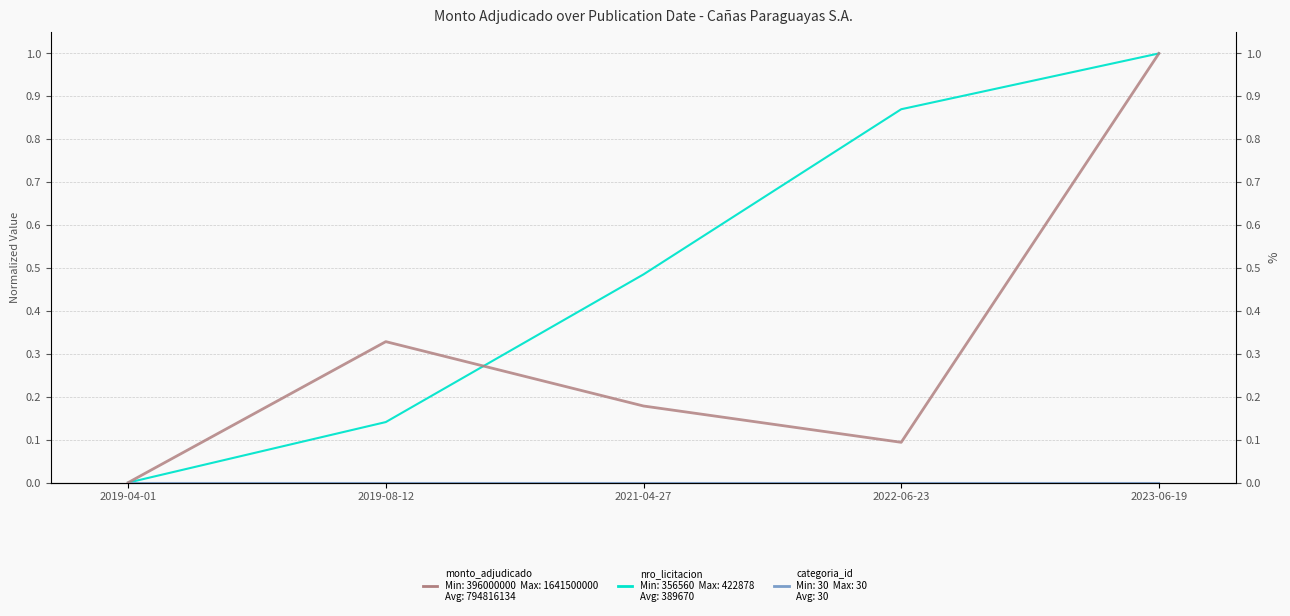

Reading left to right, what are all the values shown in this chart?

nro_licitacion: 2019-04-01=0.0	2019-08-12=0.1	2021-04-27=0.5	2022-06-23=0.9	2023-06-19=1.0
categoria_id: 2019-04-01=0.0	2019-08-12=0.0	2021-04-27=0.0	2022-06-23=0.0	2023-06-19=0.0
monto_adjudicado: 2019-04-01=0.0	2019-08-12=0.3	2021-04-27=0.2	2022-06-23=0.1	2023-06-19=1.0